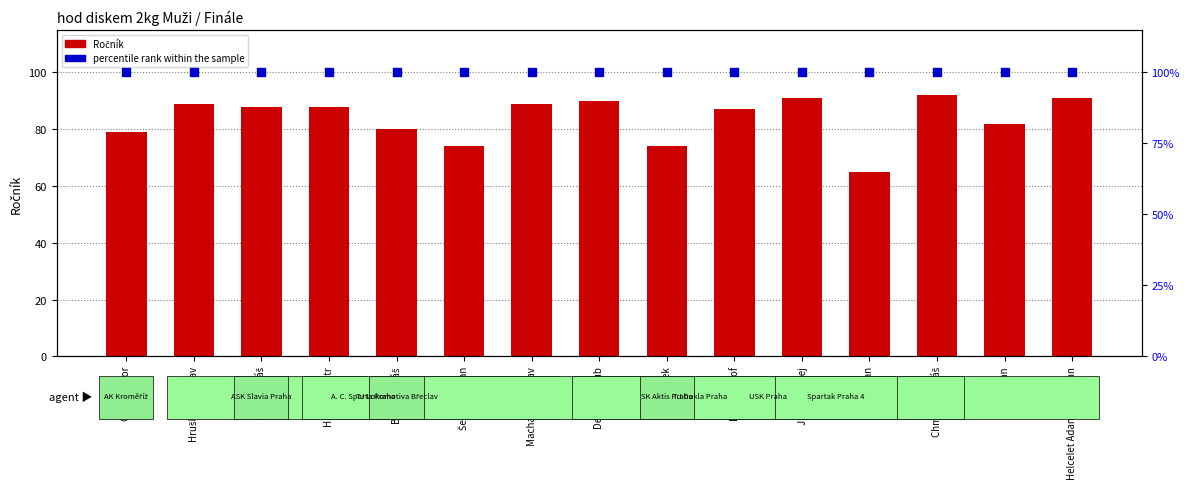

At which category is the sum across all series the highest?

Chmelík Tomáš